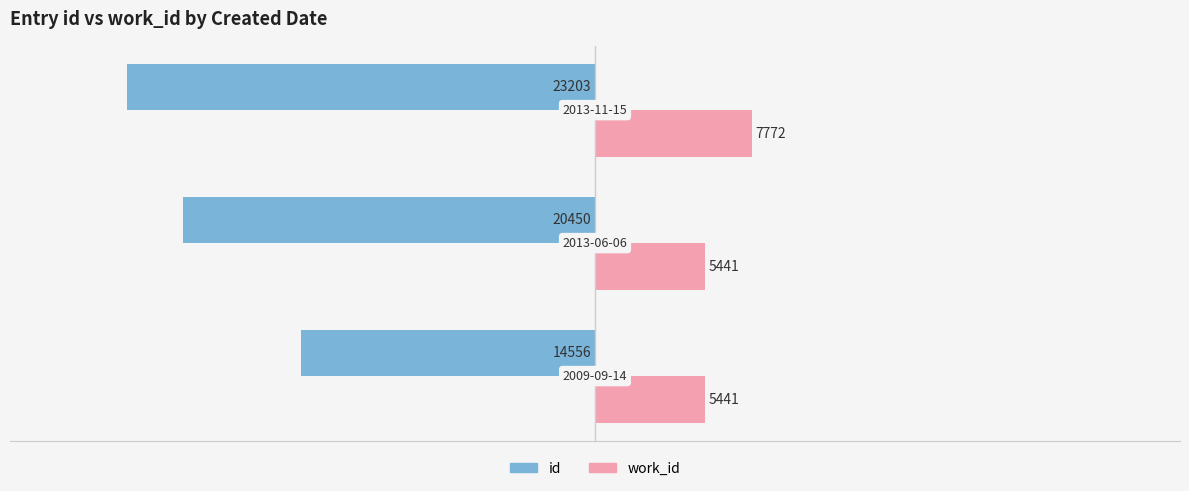

Rank the series by their maximum value, from lowest to highest.

id, work_id